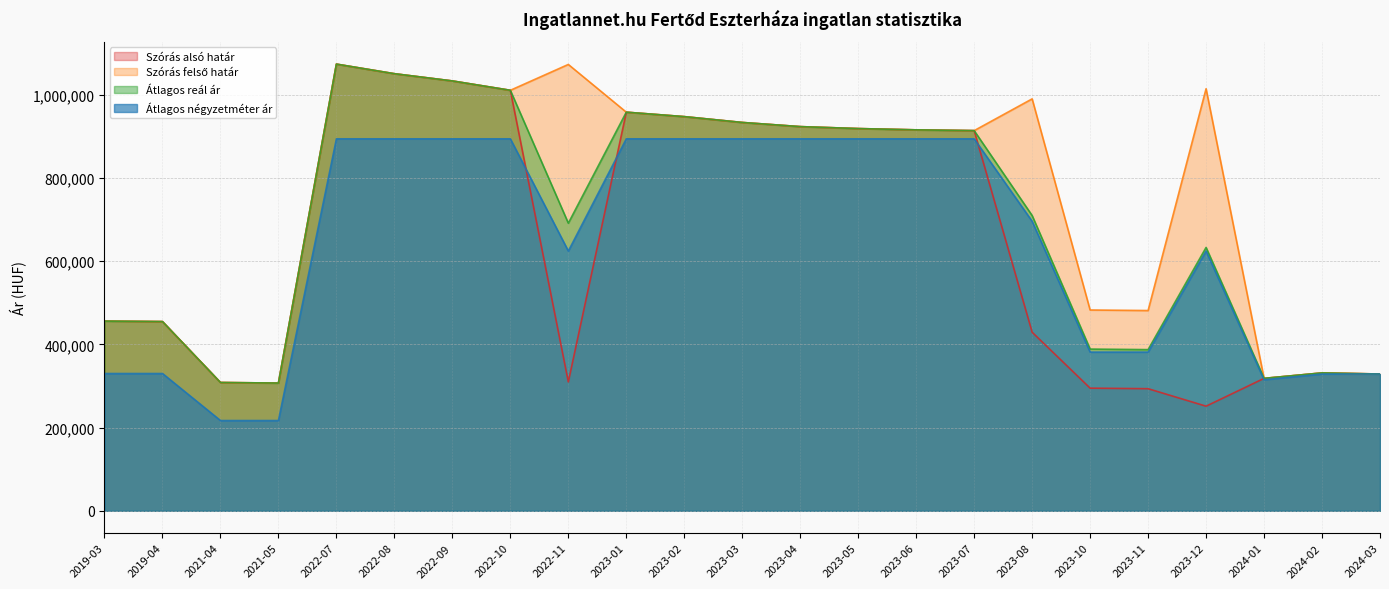

What is the minimum value shown in the chart?

216949